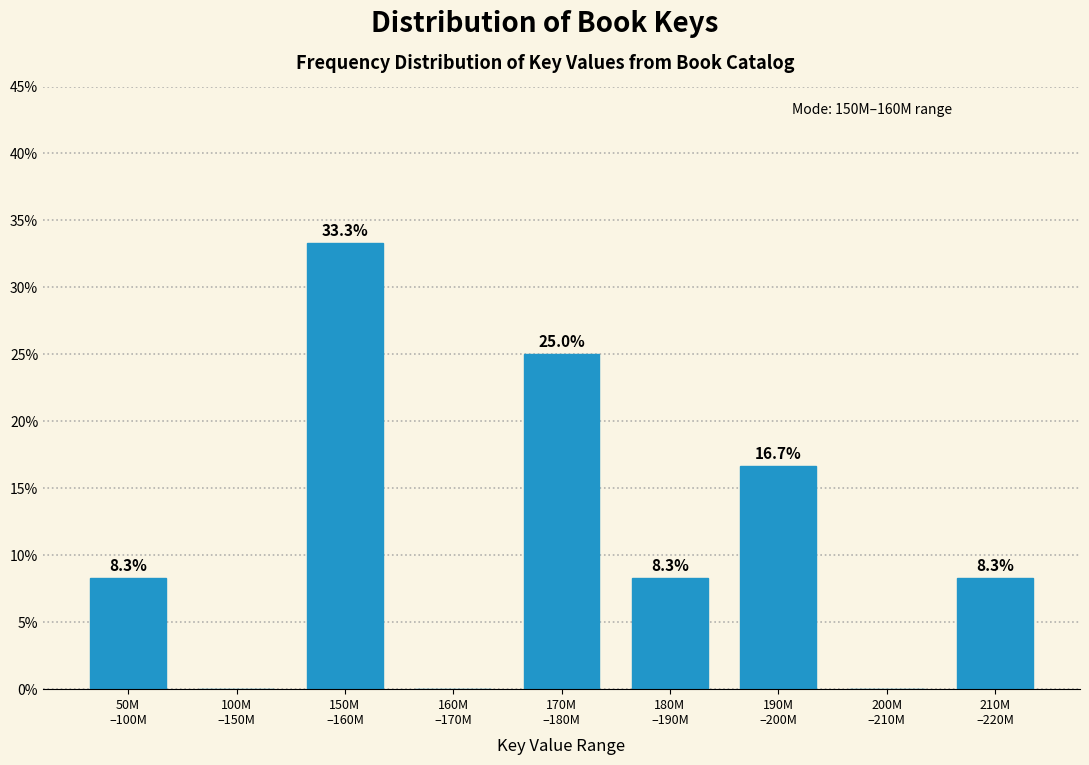

What is the maximum value shown in the chart?

33.3